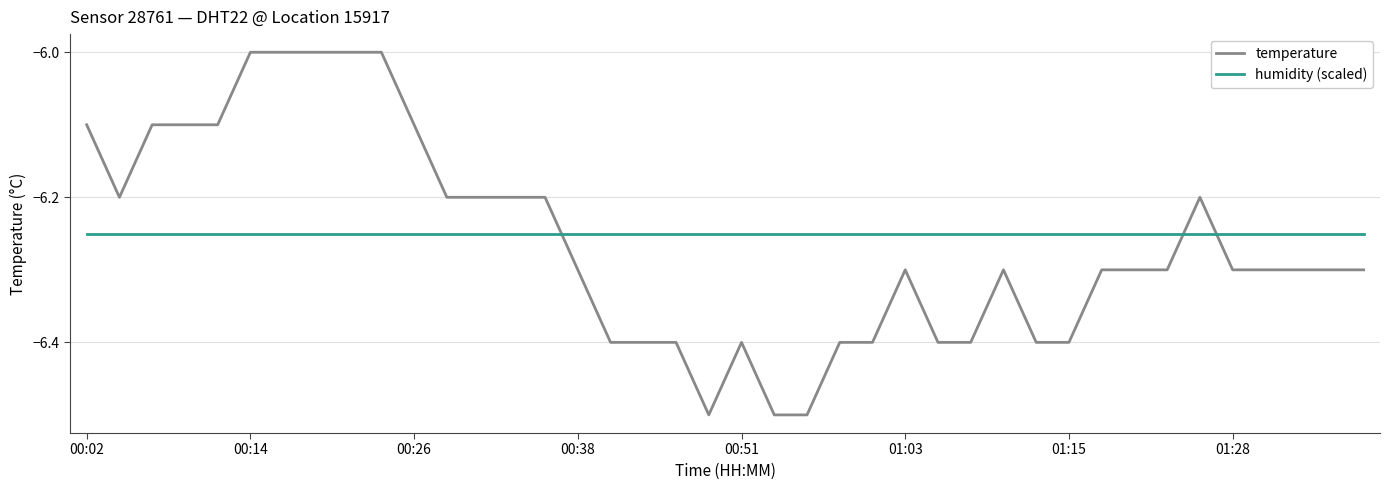

How many intersections are there between temperature and humidity (scaled)?

3